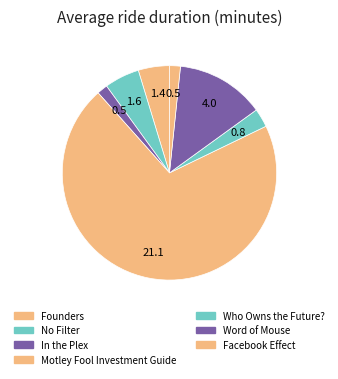

Which category has the smallest portion of the pie?

In the Plex